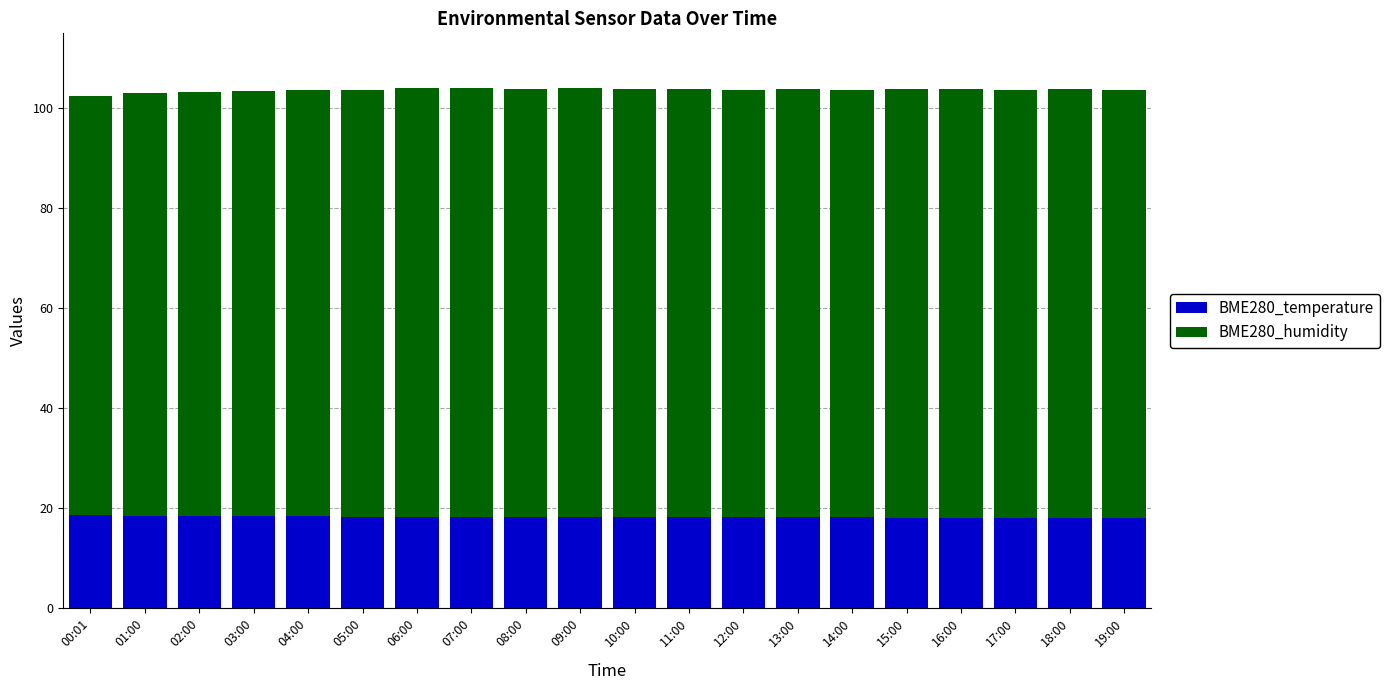

What is the total value across all series at 18:00?

103.8